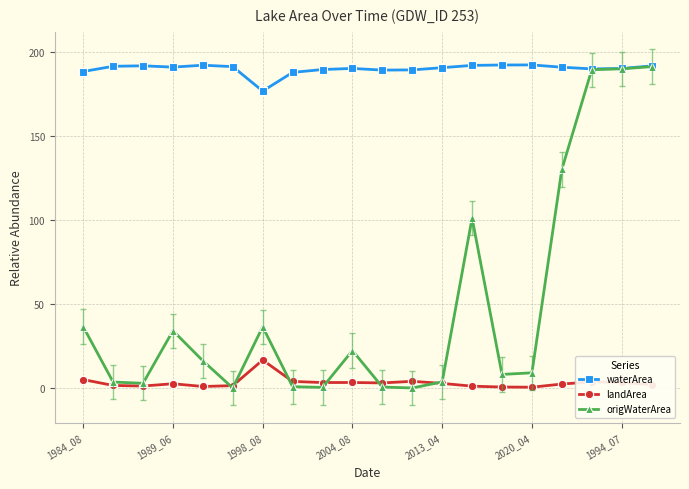

What is the value of the origWaterArea point at the 17th from the left?

130.2